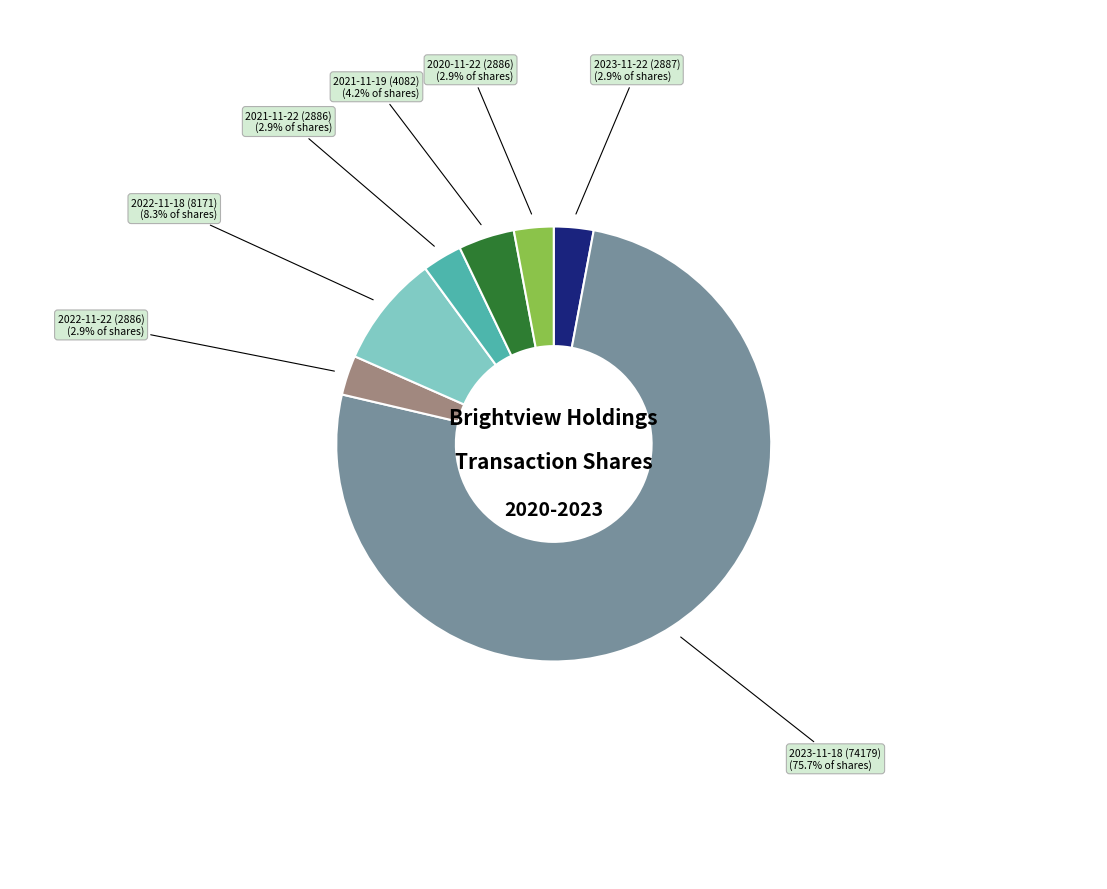

Does any single category account for the majority?

Yes